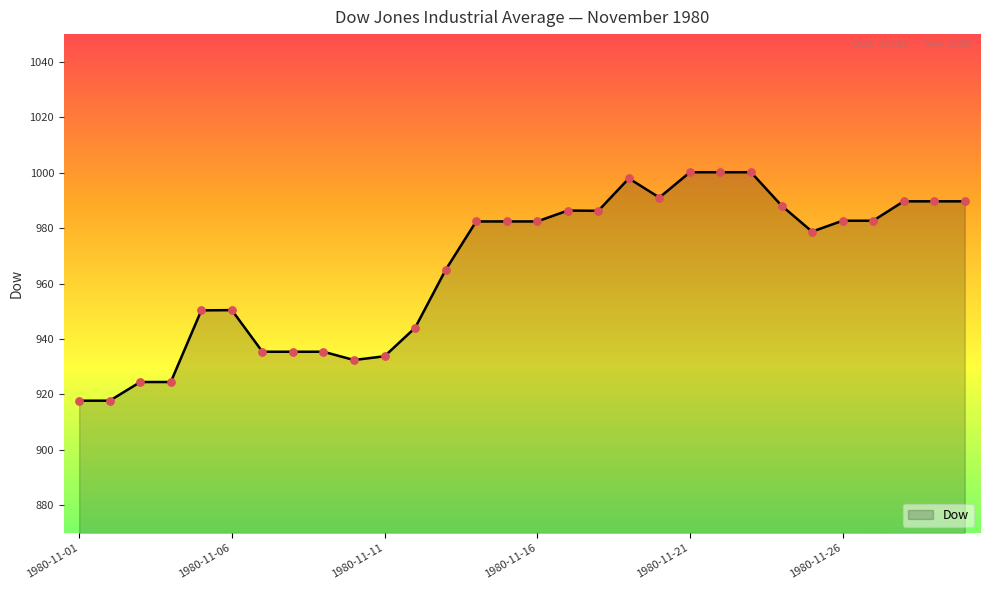

What is the smallest value displayed?

917.8